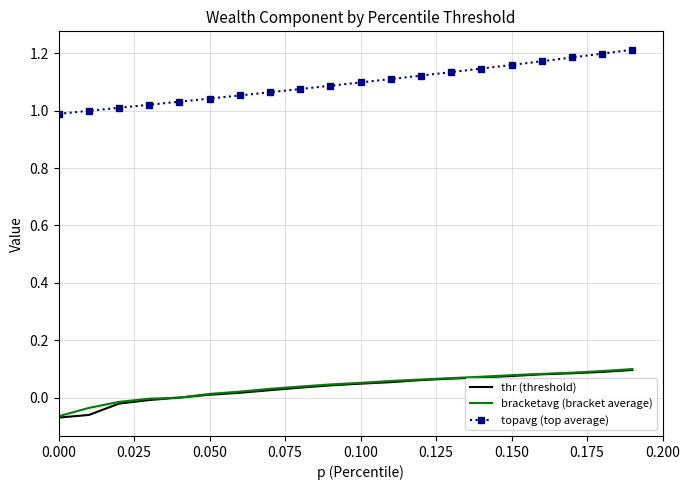

How many distinct data groups are displayed?

3